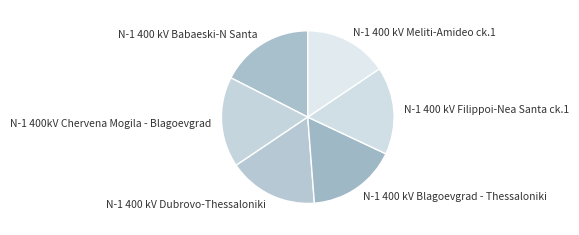

Approximately how many times larger is the value at N-1 400 kV Dubrovo-Thessaloniki compared to N-1 400 kV Meliti-Amideo ck.1?

1.1